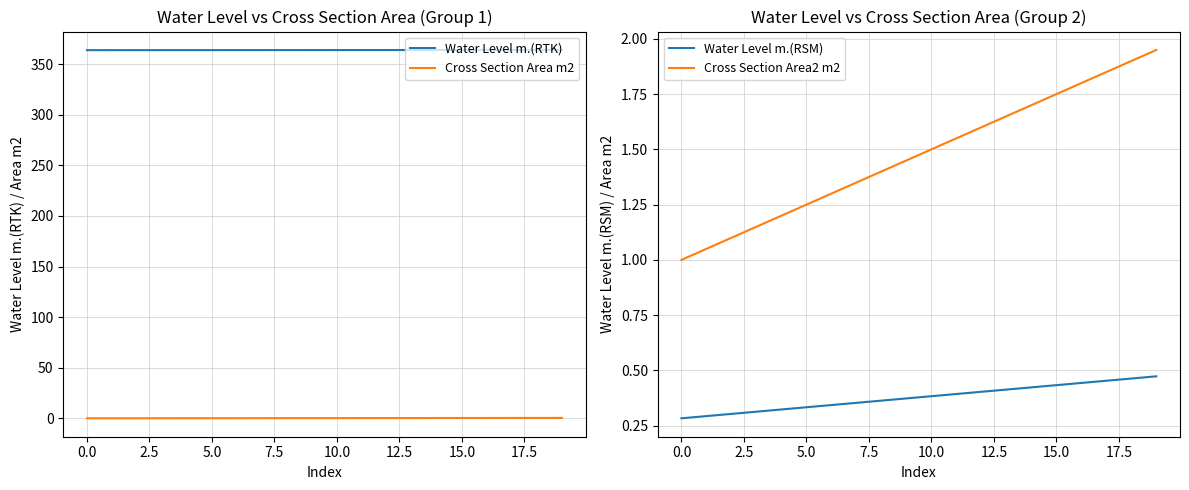

Which series has the largest range (max minus min)?

Cross Section Area2 m2